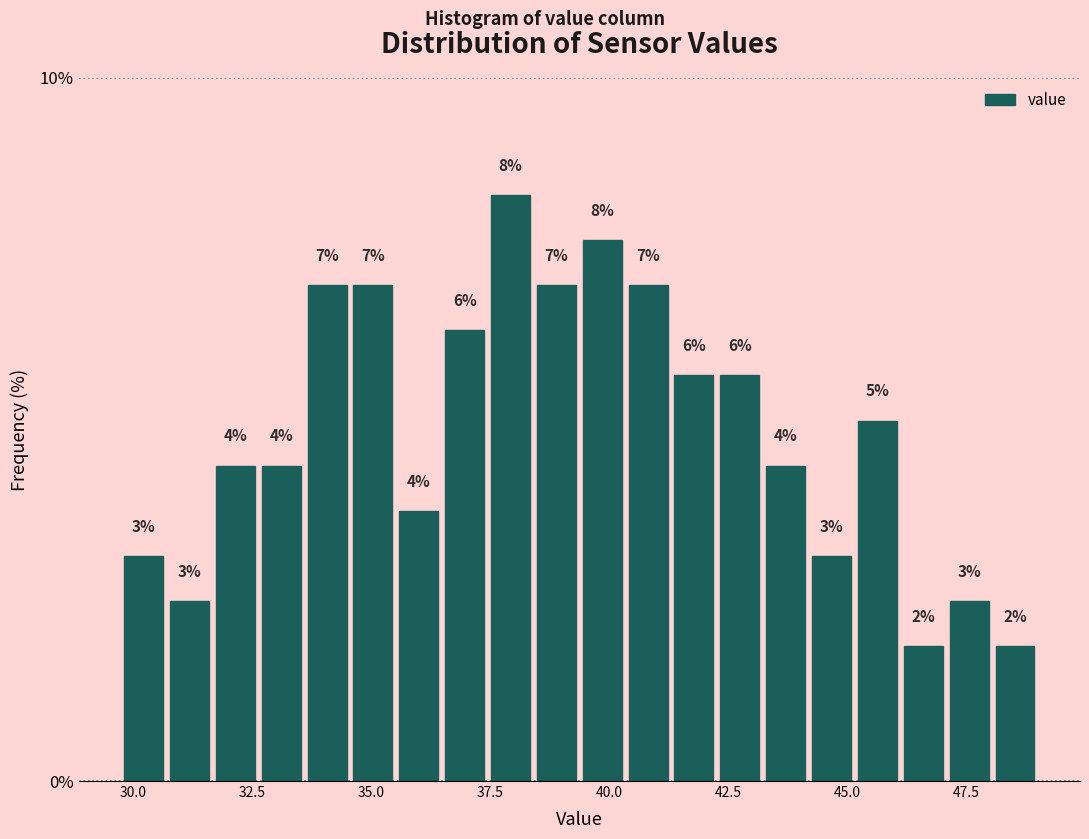

Around what value on the x-axis is the tallest bar? Give the approximate position of its centre, as read against the axis.

38.0